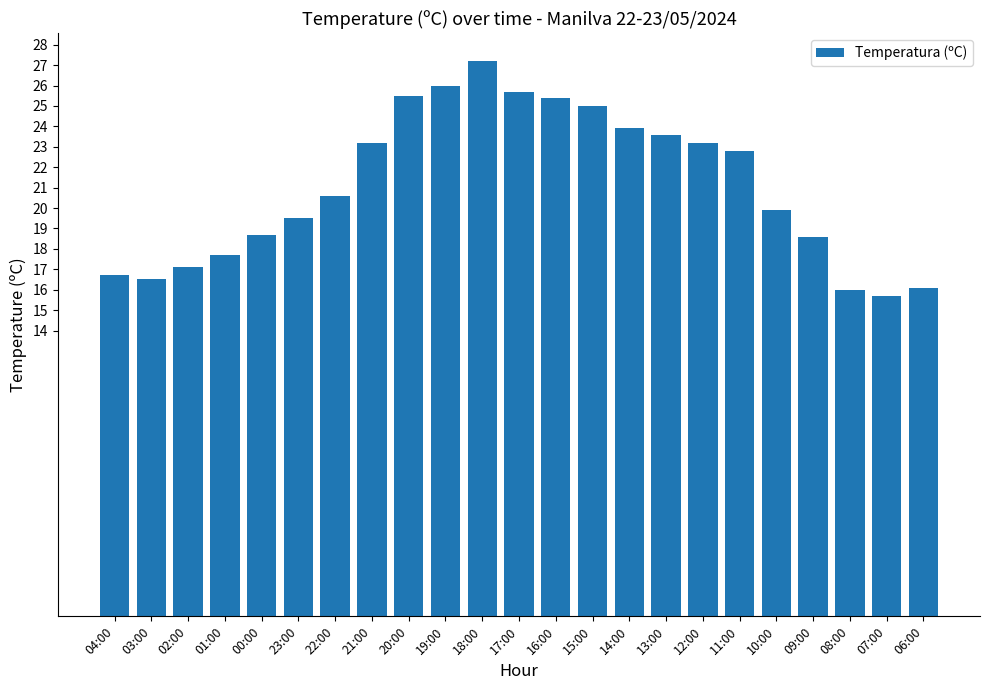

What is the maximum value shown in the chart?

27.2